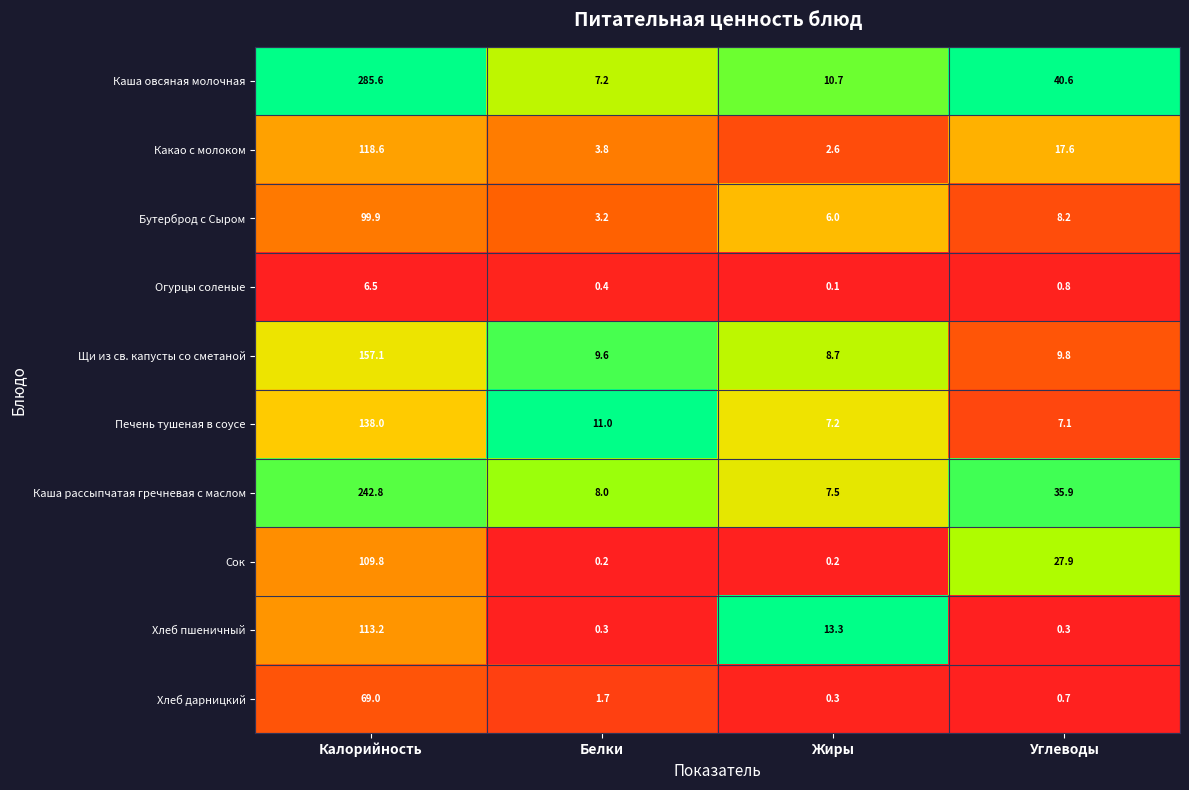

Which series changed the most between Белки and Жиры?

Хлеб пшеничный